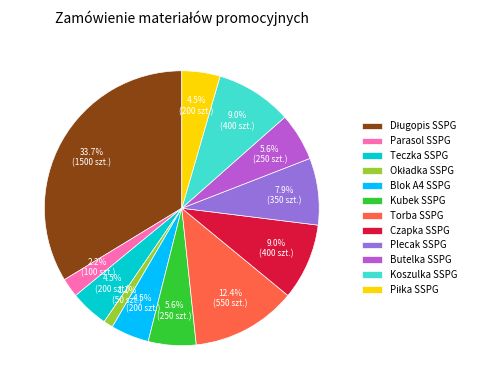

To the nearest percent, what is the difference between the largest and smallest slice percentages?

33%